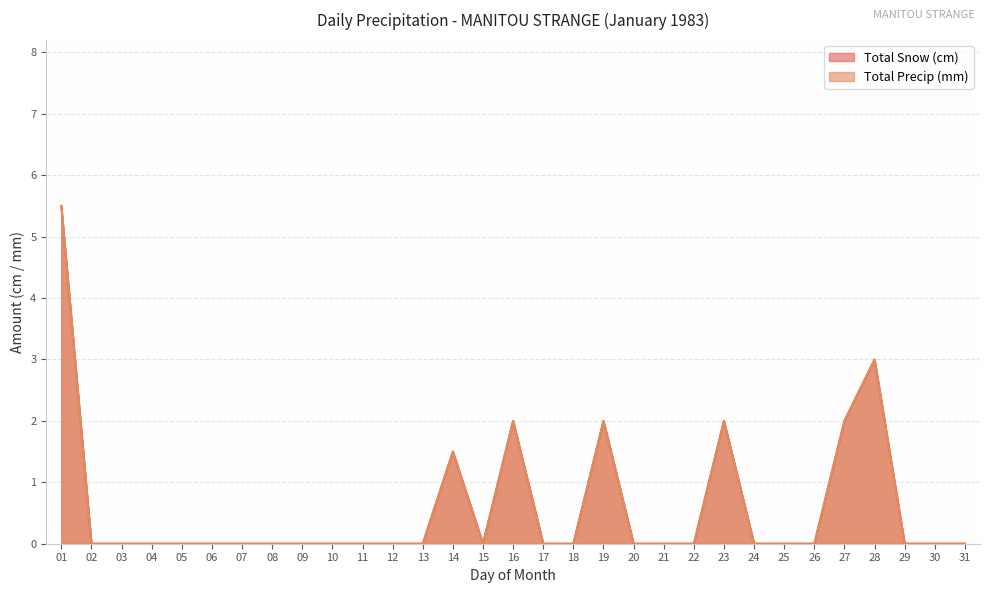

What is the sum of all Total Precip (mm) values?

18.0